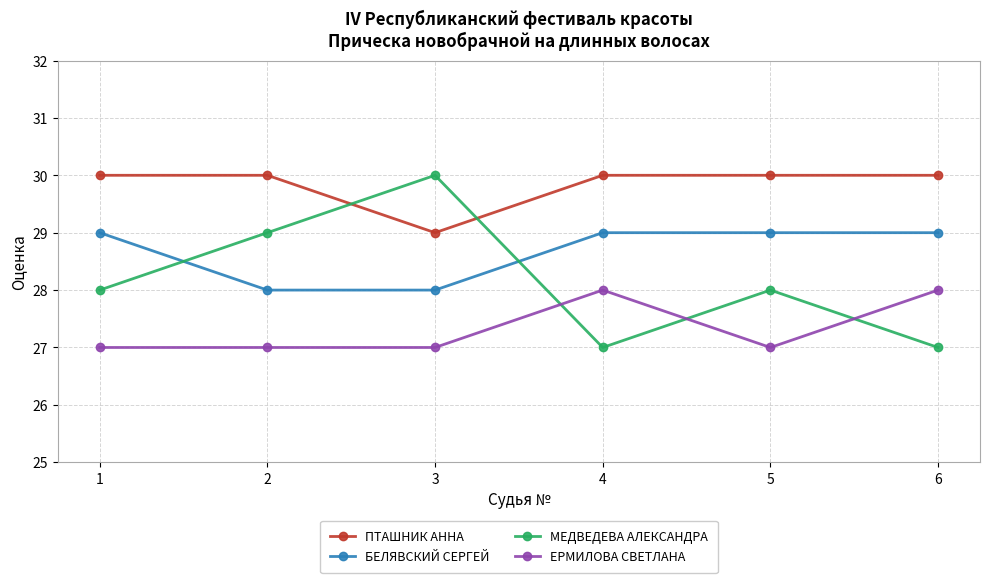

Between which two adjacent categories do ПТАШНИК АННА and МЕДВЕДЕВА АЛЕКСАНДРА first intersect?

2 and 3